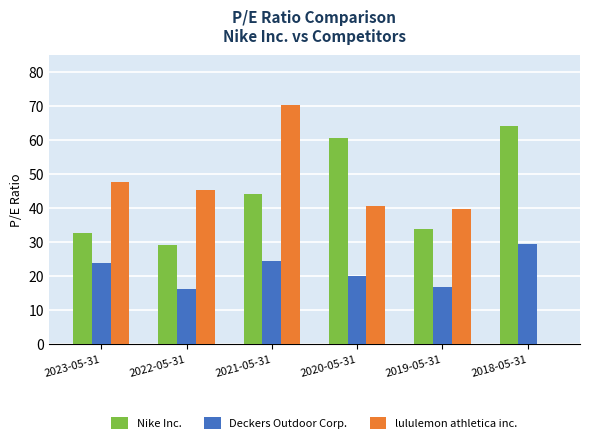

Does the chart contain stacked bars?

No